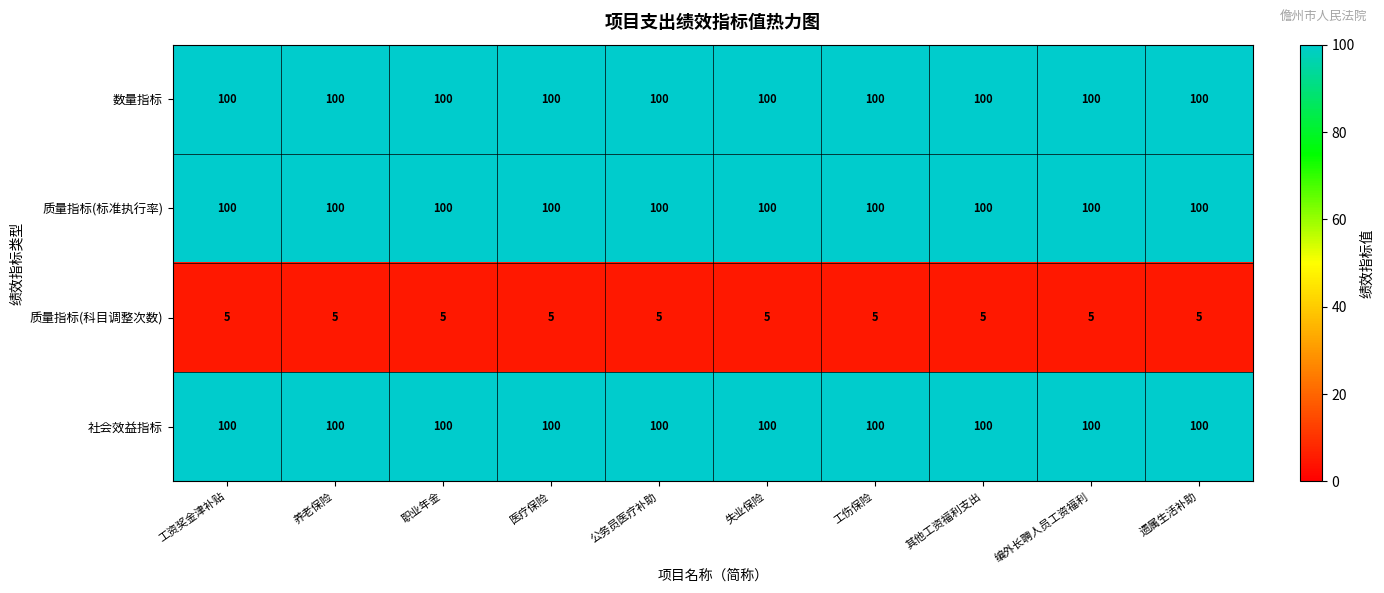

Is it true that 质量指标(标准执行率) equals 46 at 工伤保险?

False